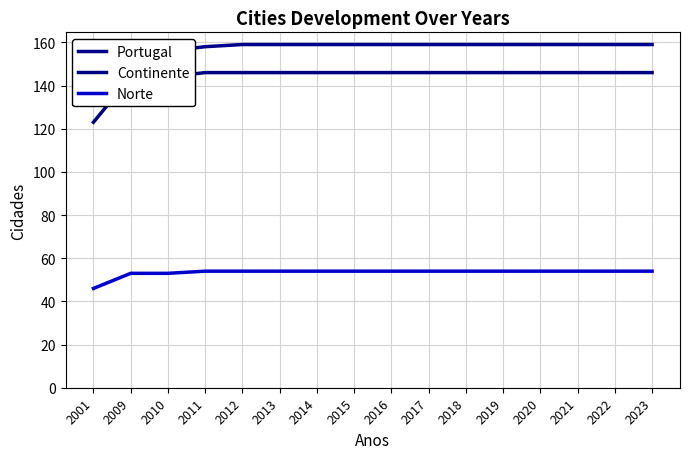

What is the value of the Continente point at the 1st from the left?

123